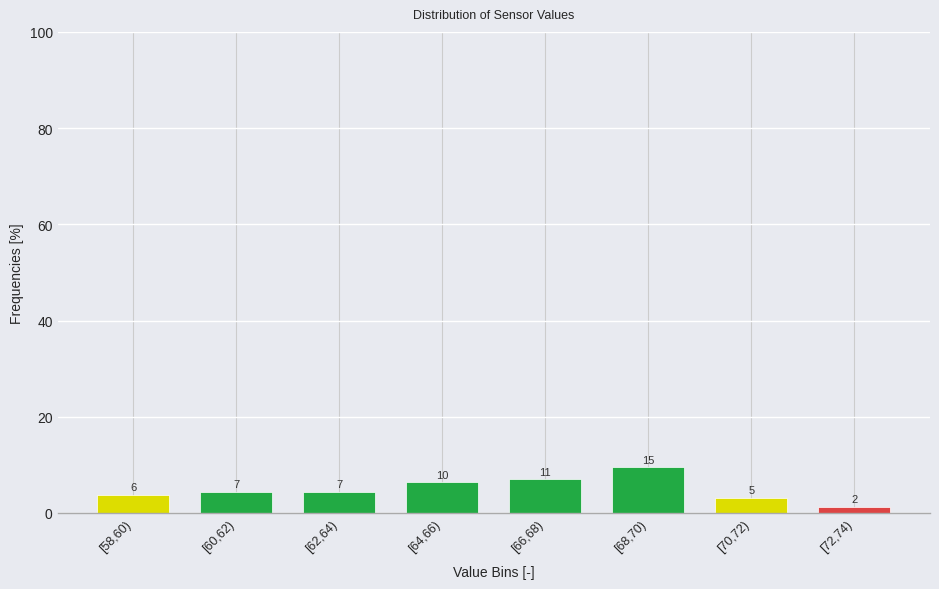

How many bars are there in total?

8